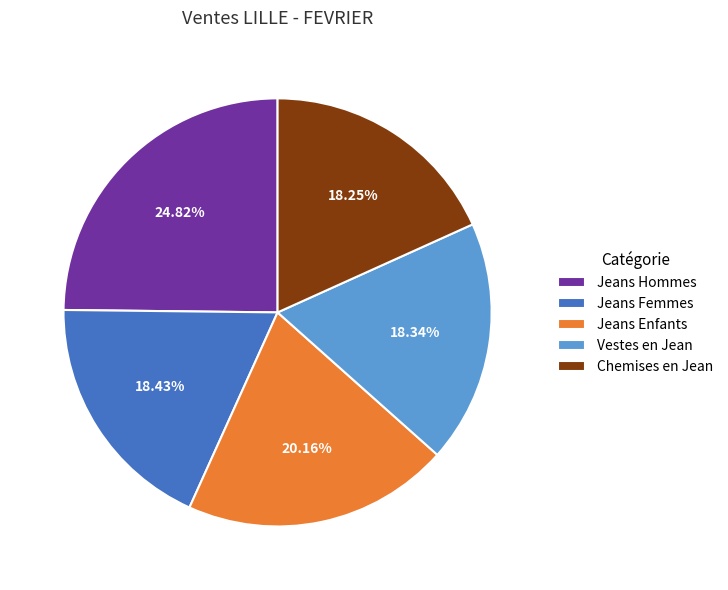

Between Chemises en Jean and Jeans Enfants, which is larger?

Jeans Enfants